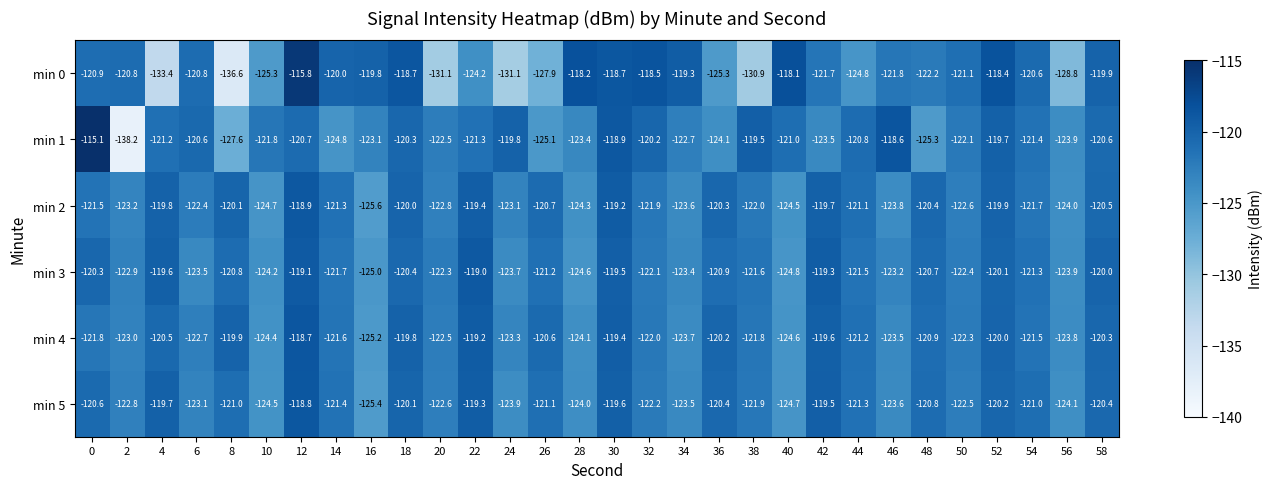

What is the sum of the min 1 values at 40 and 34?

-243.7